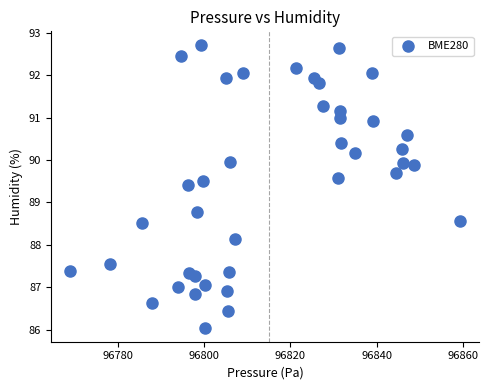

What Y value in the scatter plot is closest to 89?

88.8